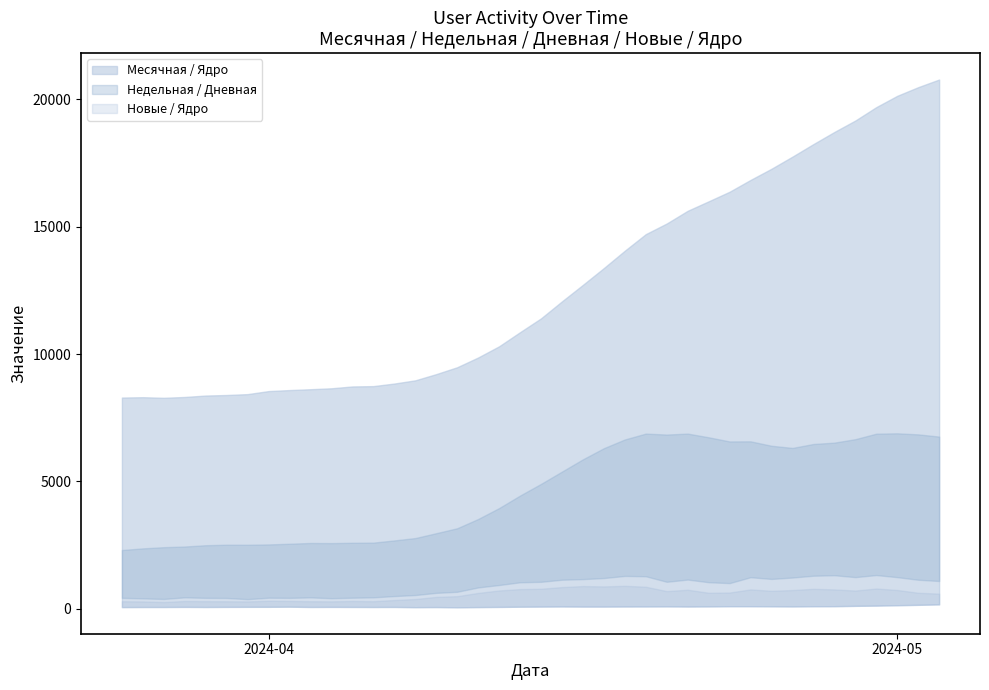

At how many categories does at least one series exceed 147?

40